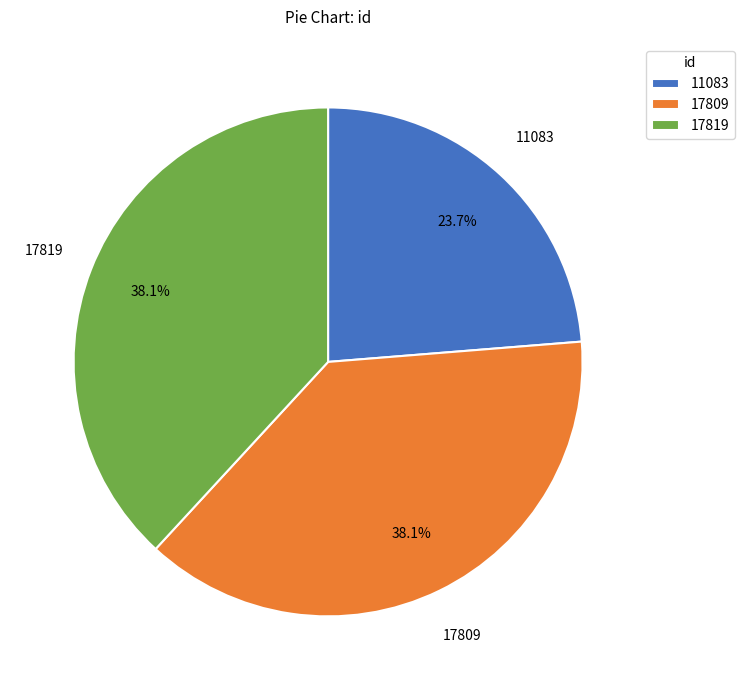

Count the number of slices in the pie.

3